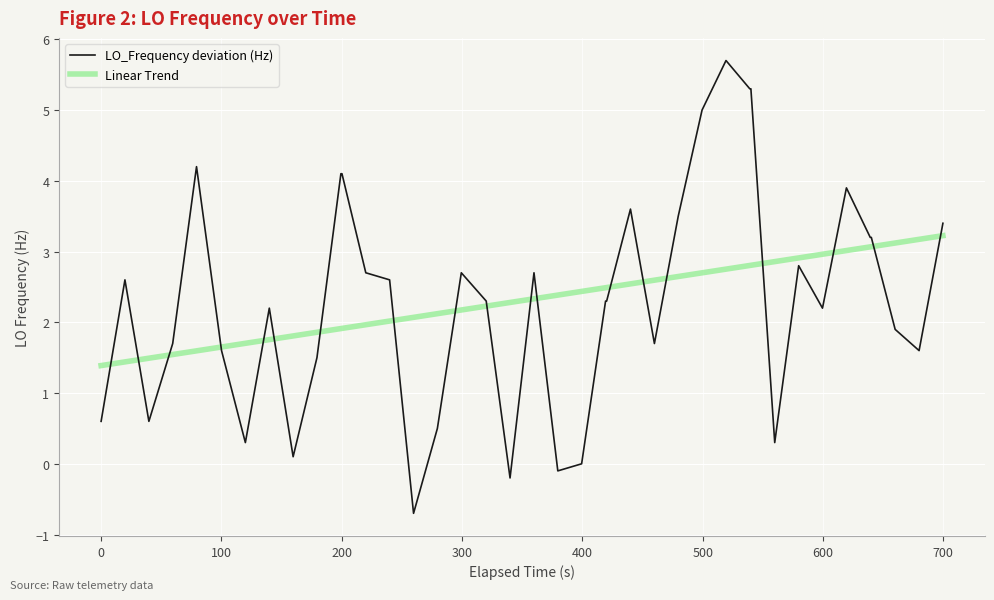

Rank the series by their maximum value, from highest to lowest.

LO_Frequency deviation (Hz), Linear Trend